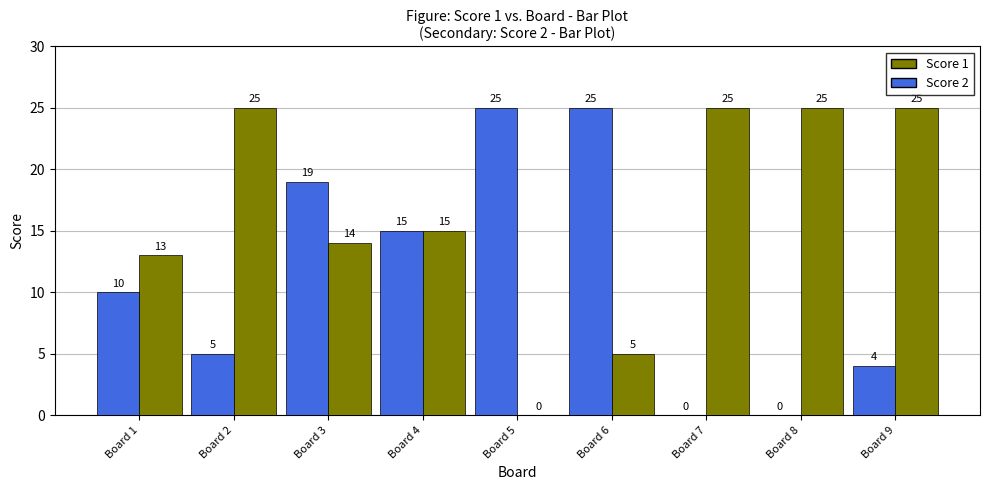

What is the maximum value for Score 2?

25